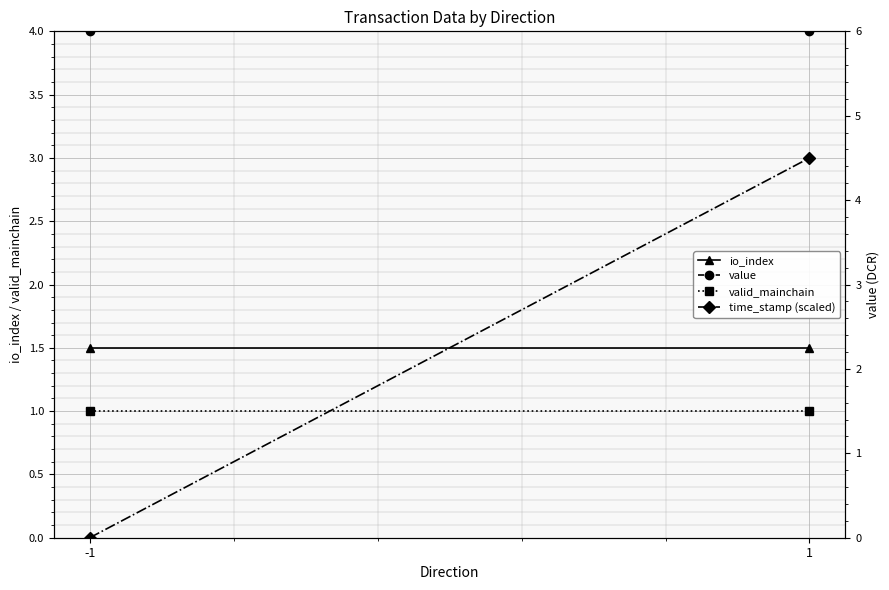

What is the sum of all time_stamp (scaled) values?

3.0